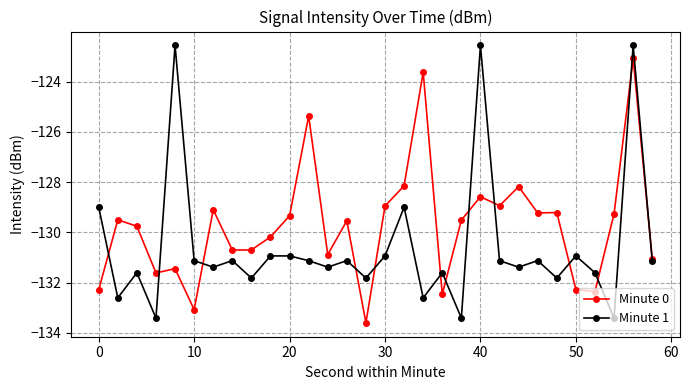

Which series has the largest total across all categories?

Minute 0